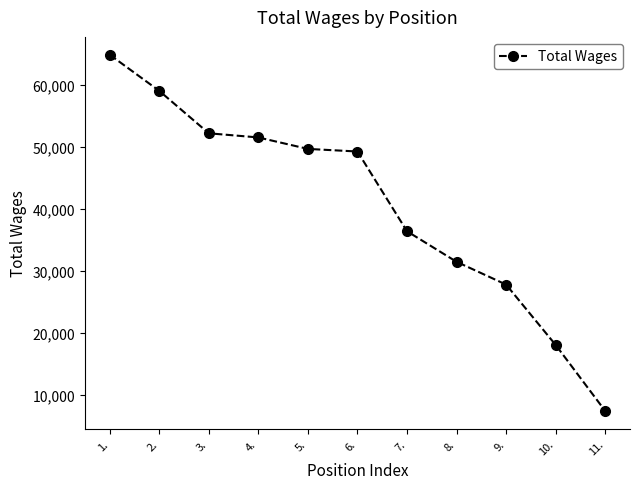

Reading right to left, what are all the values shown in this chart?

7444	18074	27797	31470	36387	49234	49652	51500	52168	59004	64826